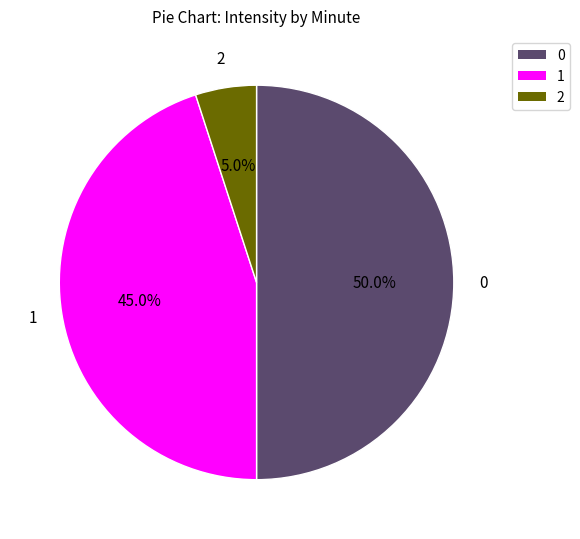

Which category has the smallest portion of the pie?

2